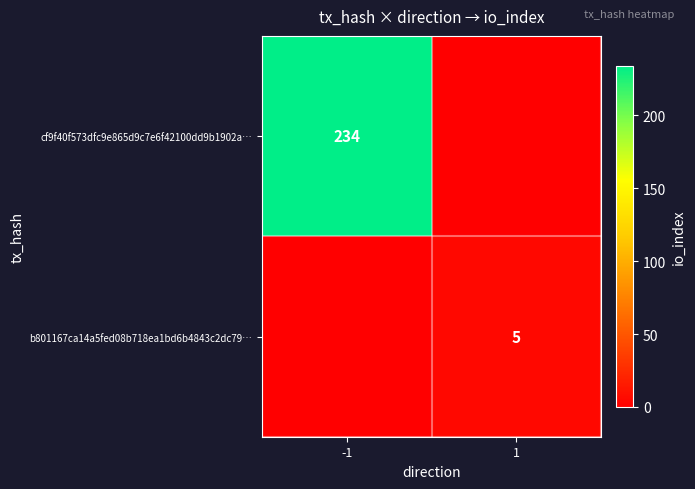

At which category does the chart reach its peak across all series?

-1